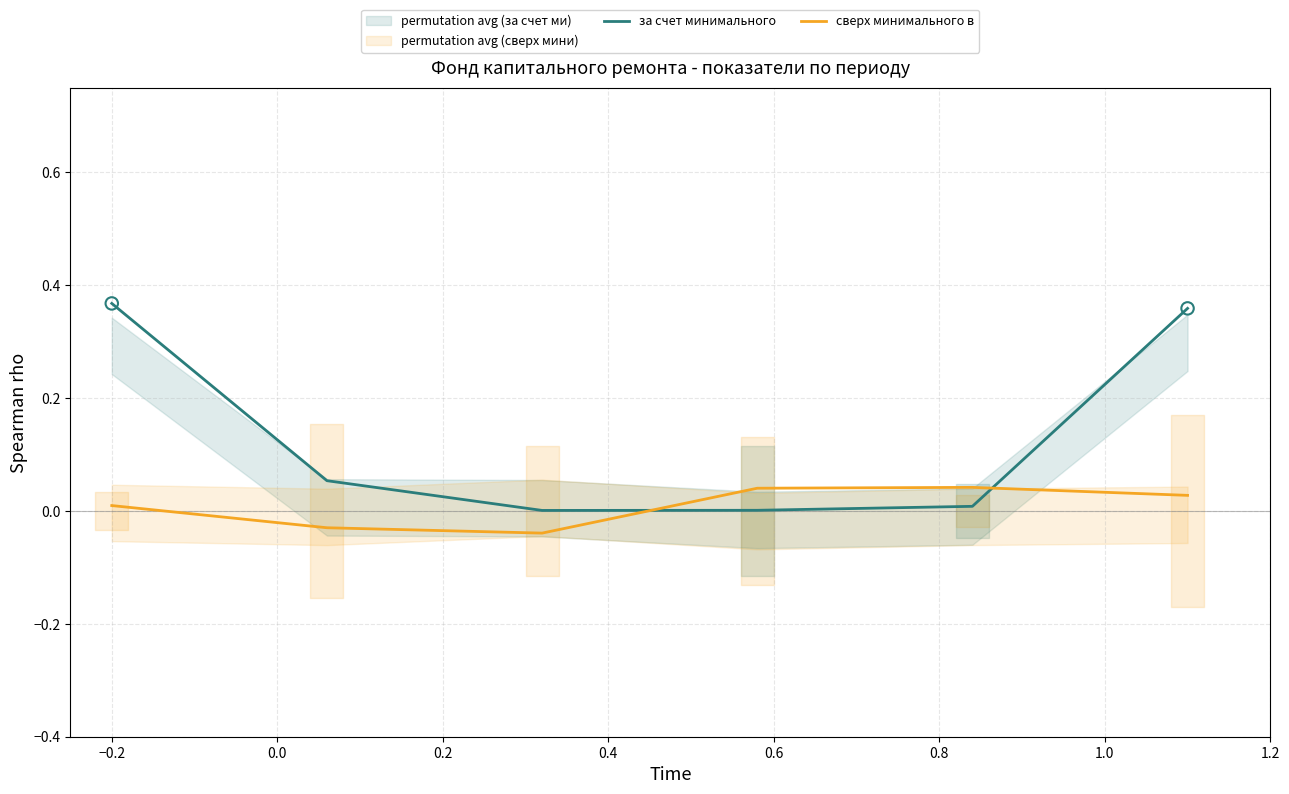

Which series has the largest Y range (max minus min)?

за счет минимального